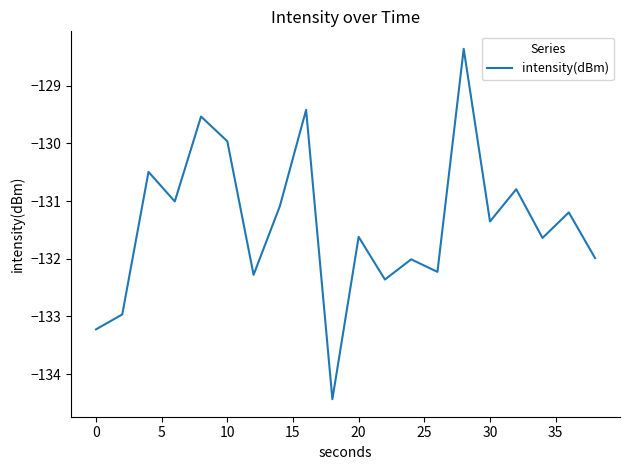

What is the greatest value displayed?

-128.4